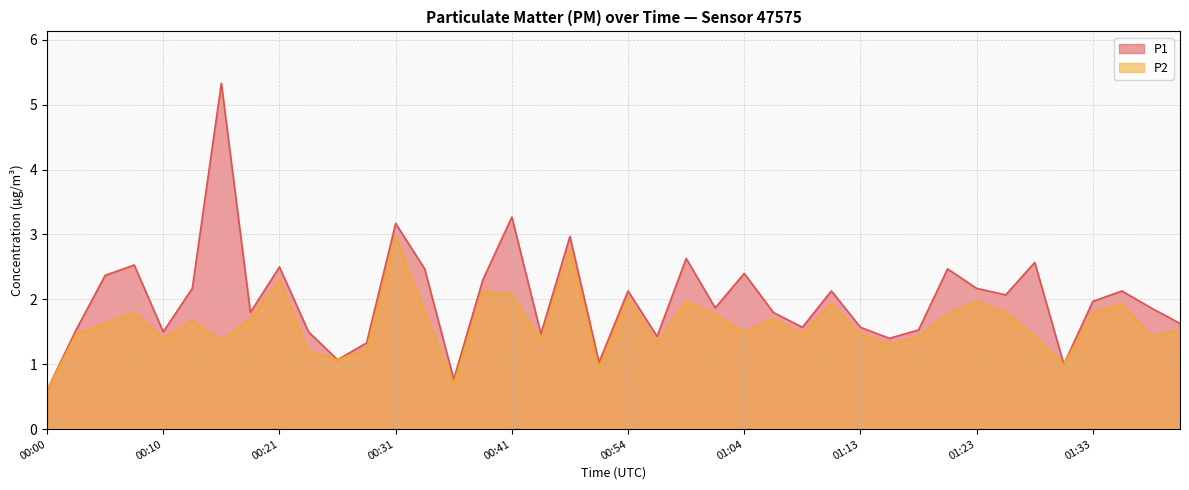

Which series changed the most between 00:08 and 00:46?

P1